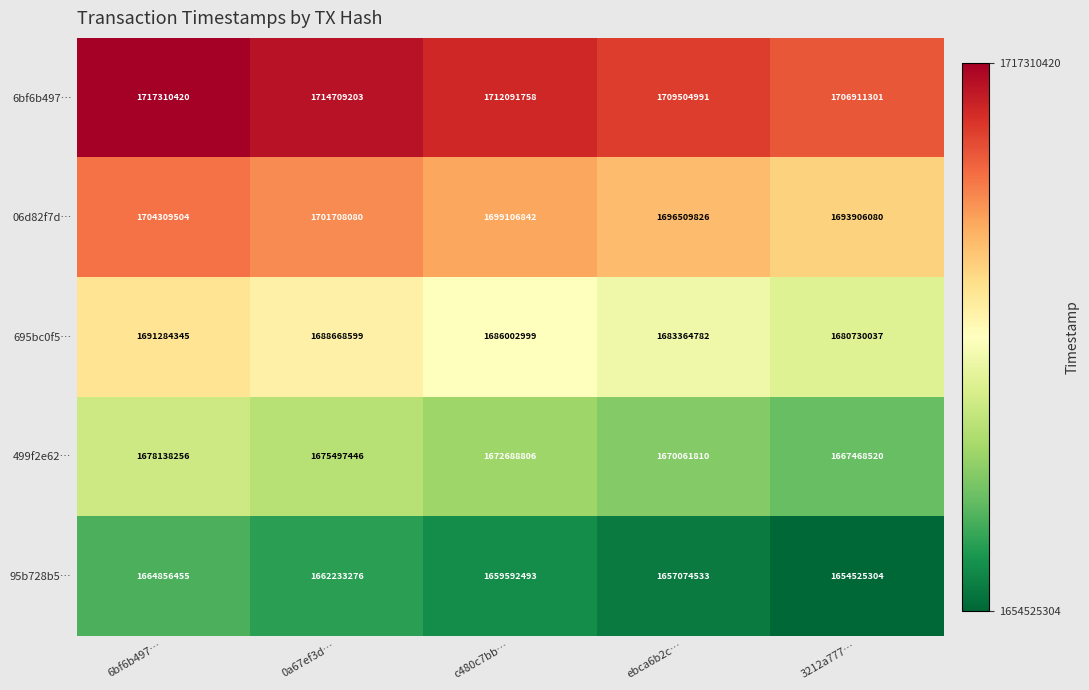

Where does the 499f2e62… series first go above 1672688806?

6bf6b497…